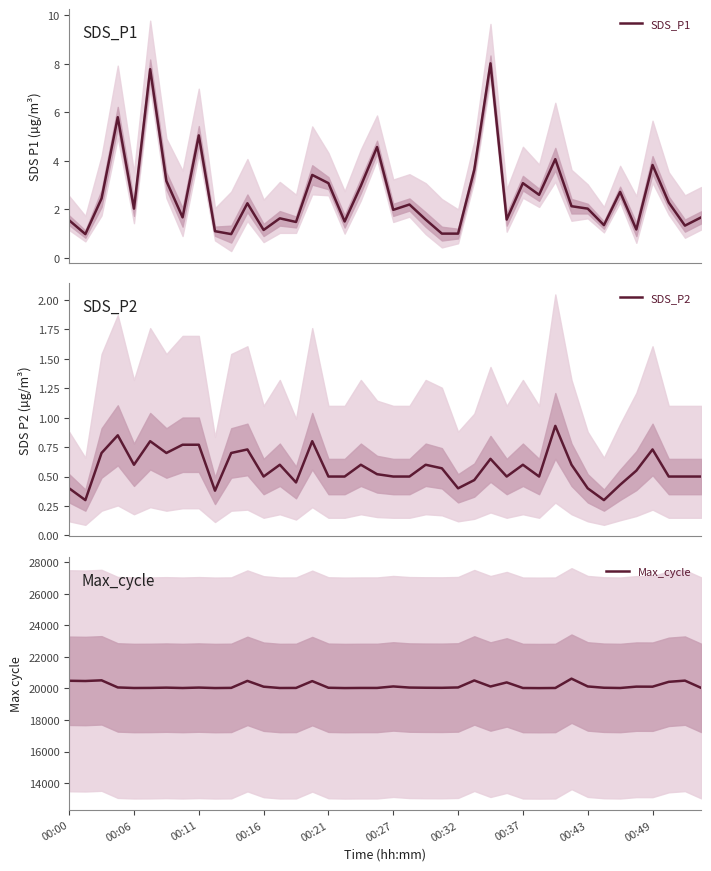

How many data points in Max_cycle are less than 20053?

20